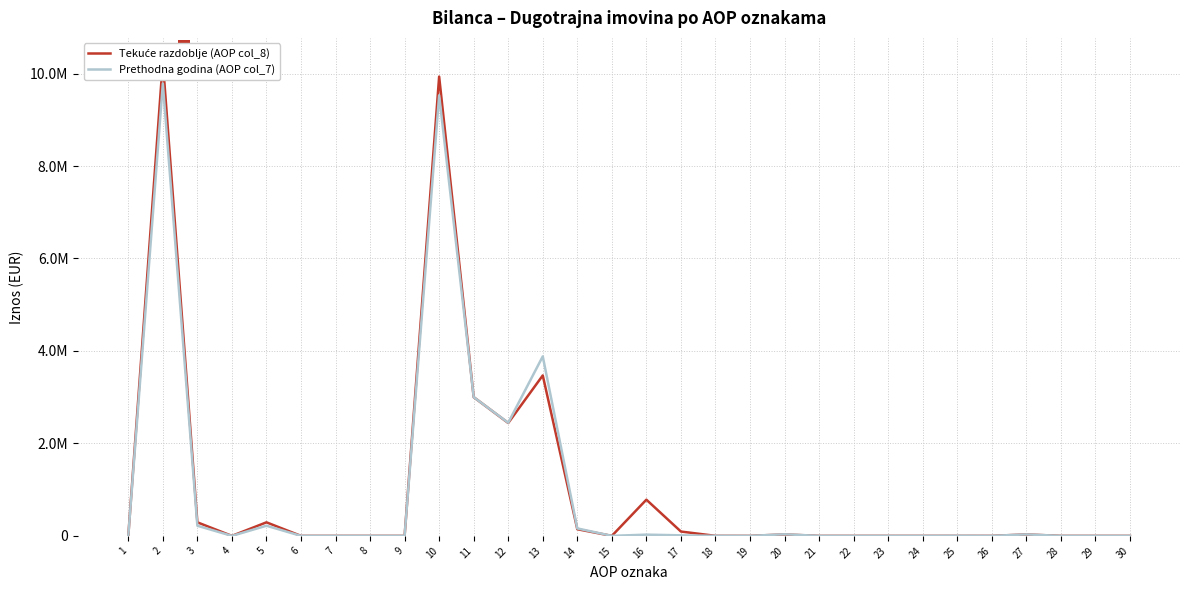

The Tekuće razdoblje (AOP col_8) series shows 31104 at 27. True or false?

True